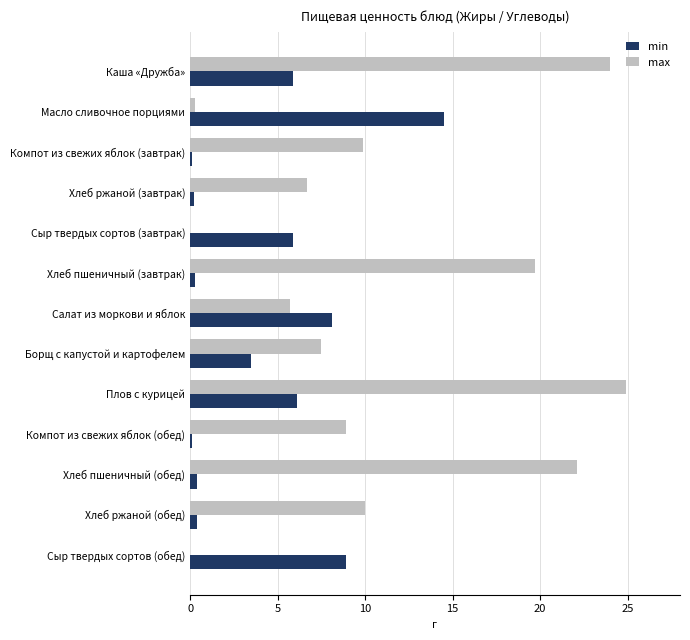

Which category has the highest value in the max series?

Плов с курицей